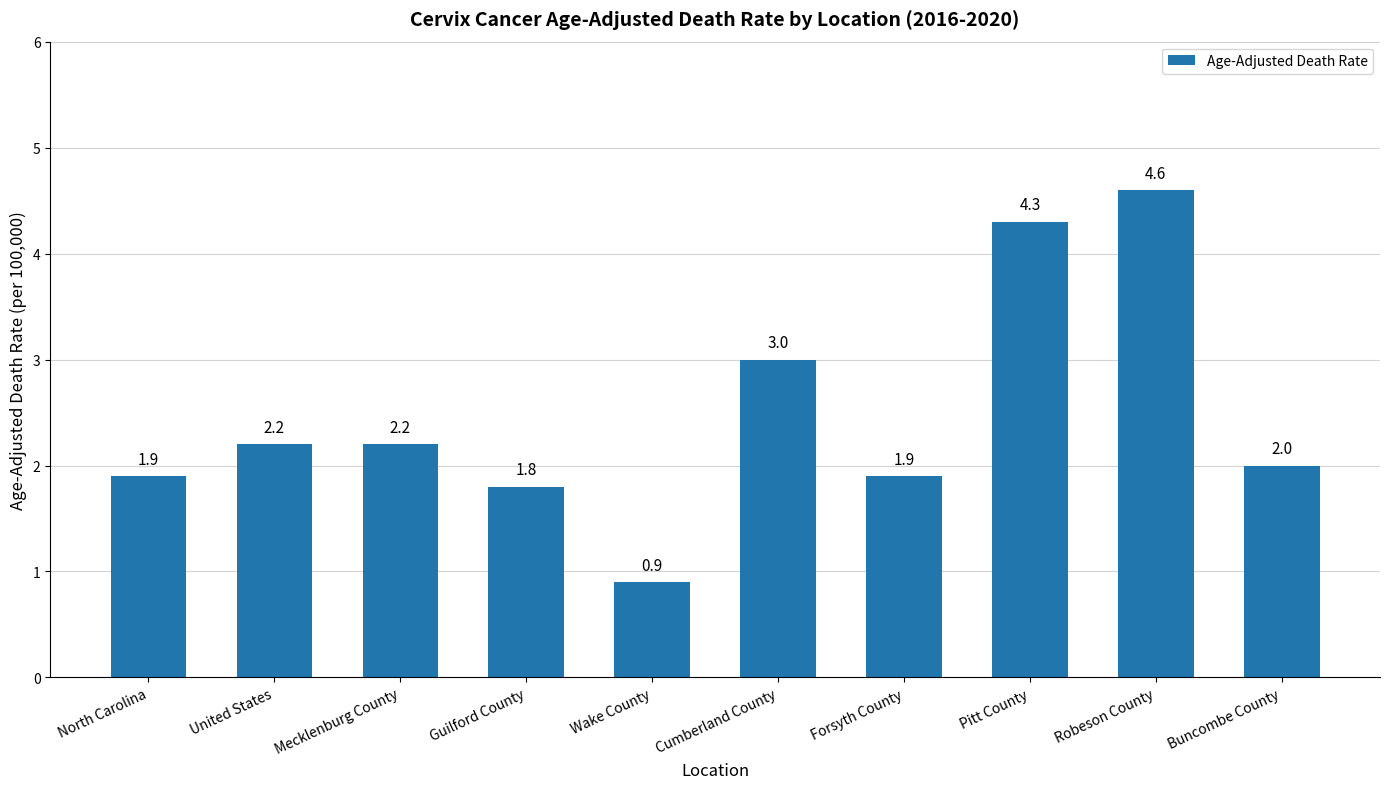

What is the change in value from North Carolina to Guilford County?

-0.1